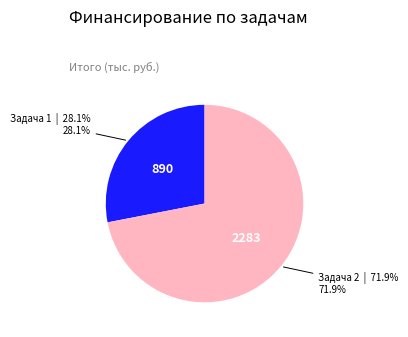

Is there a majority slice in this chart?

Yes